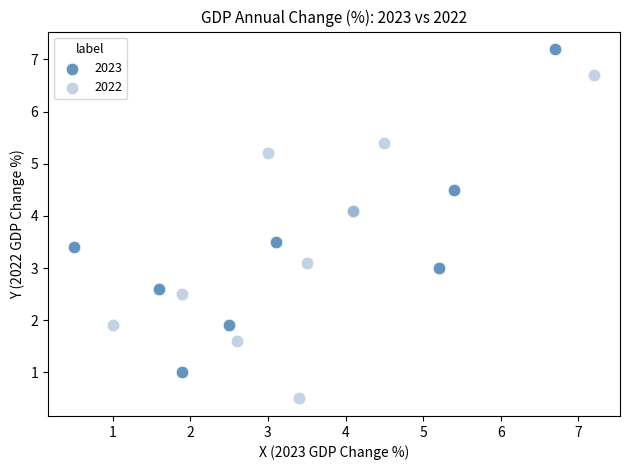

Which series contains the lowest Y value?

2022